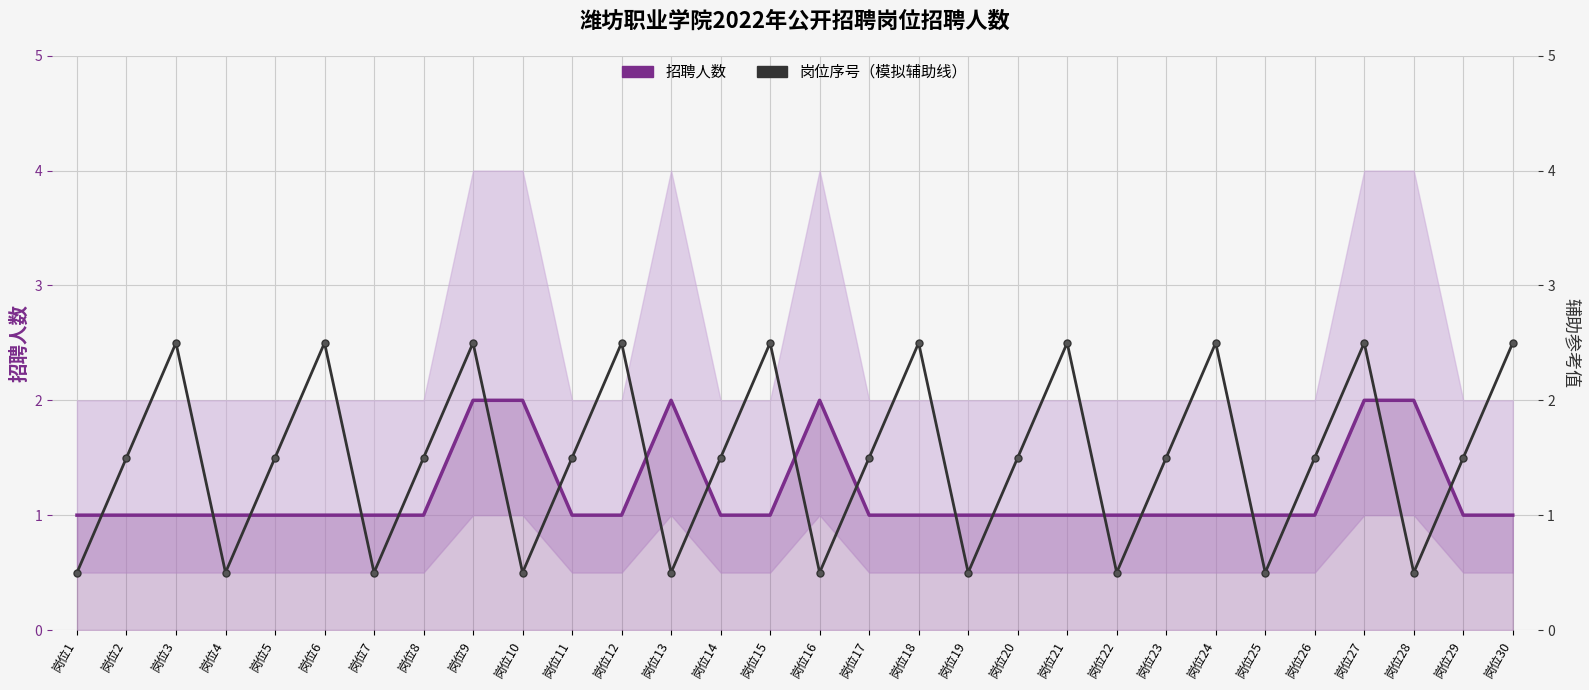

Rank the series by their maximum value, from lowest to highest.

招聘人数, 岗位序号（模拟辅助线）